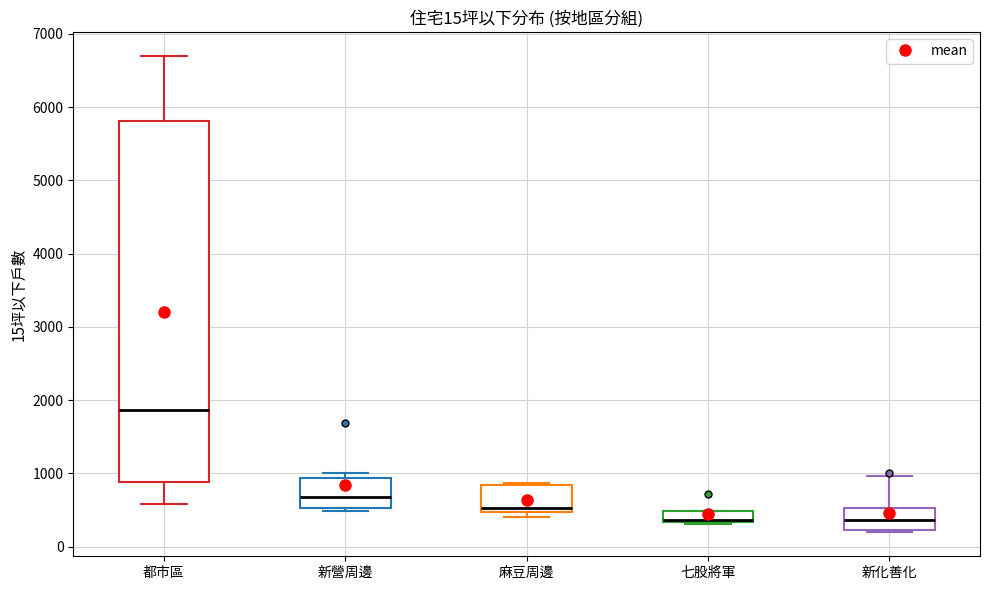

Comparing the boxes themselves (not the whiskers), which one is the tallest?

都市區